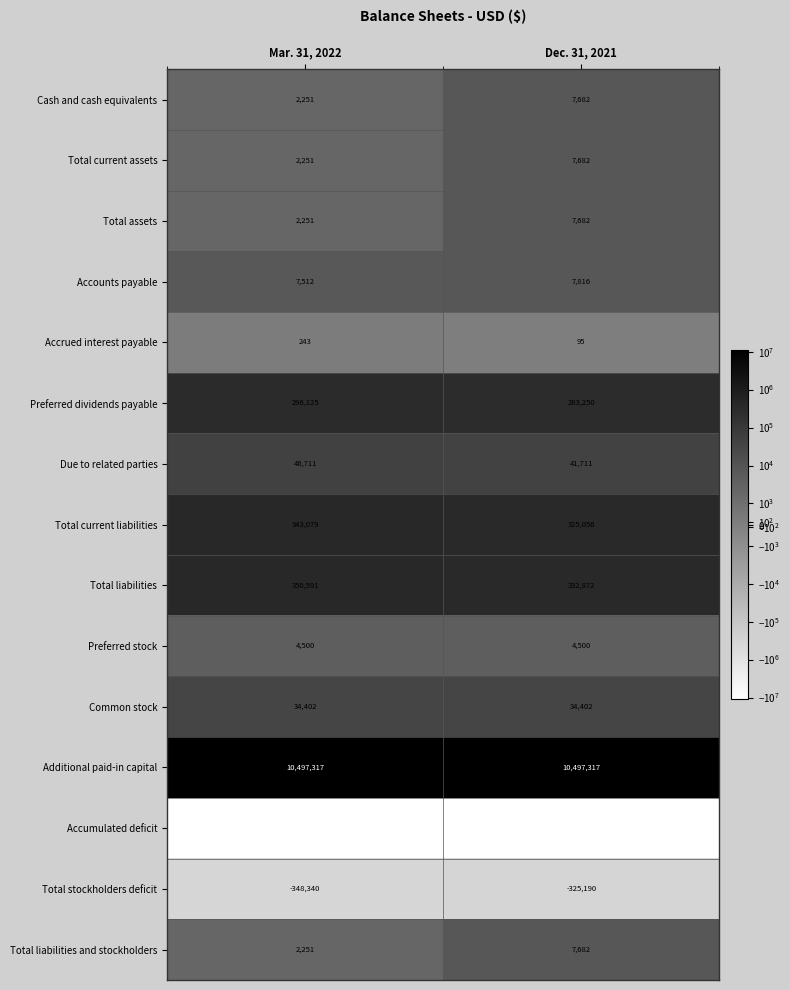

What is the maximum value shown in the chart?

10497317